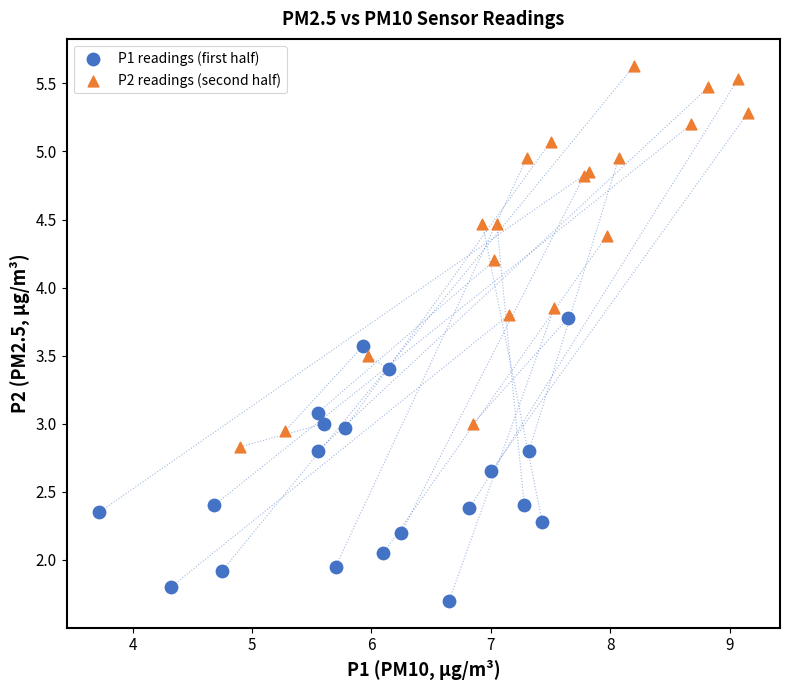

Which series contains the lowest Y value?

P1 readings (first half)